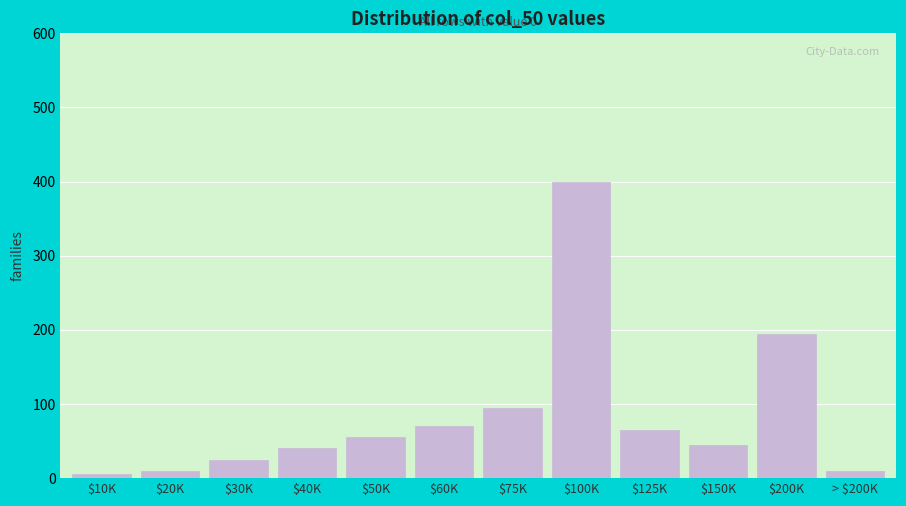

Reading left to right, what are all the values shown in this chart?

5	10	25	40	55	70	95	400	65	45	195	10